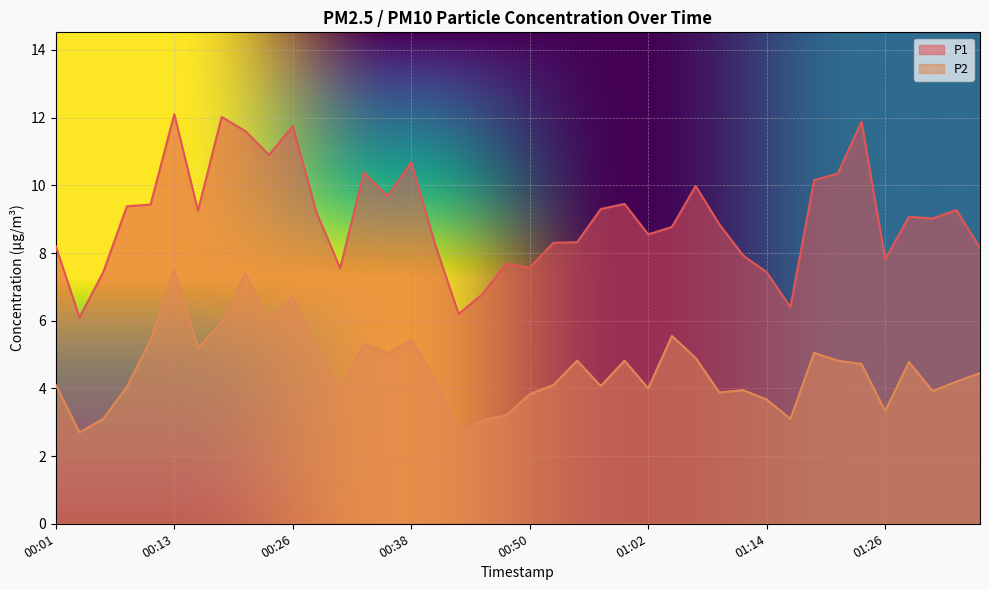

What is the label of the 16th point from the left?

00:38